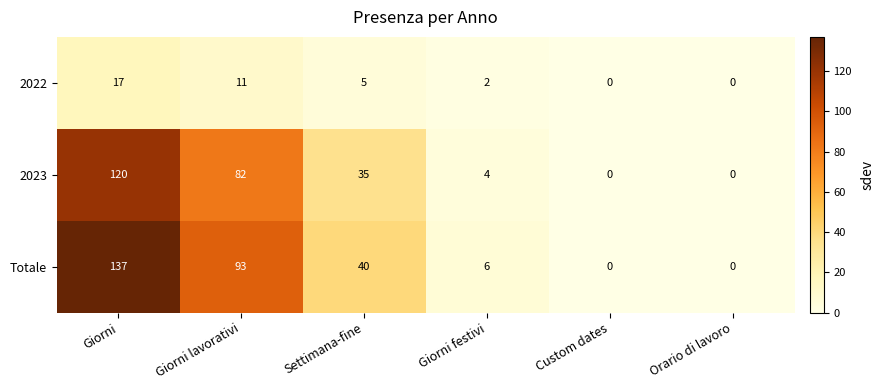

Where does the 2022 series first go above 5?

Giorni